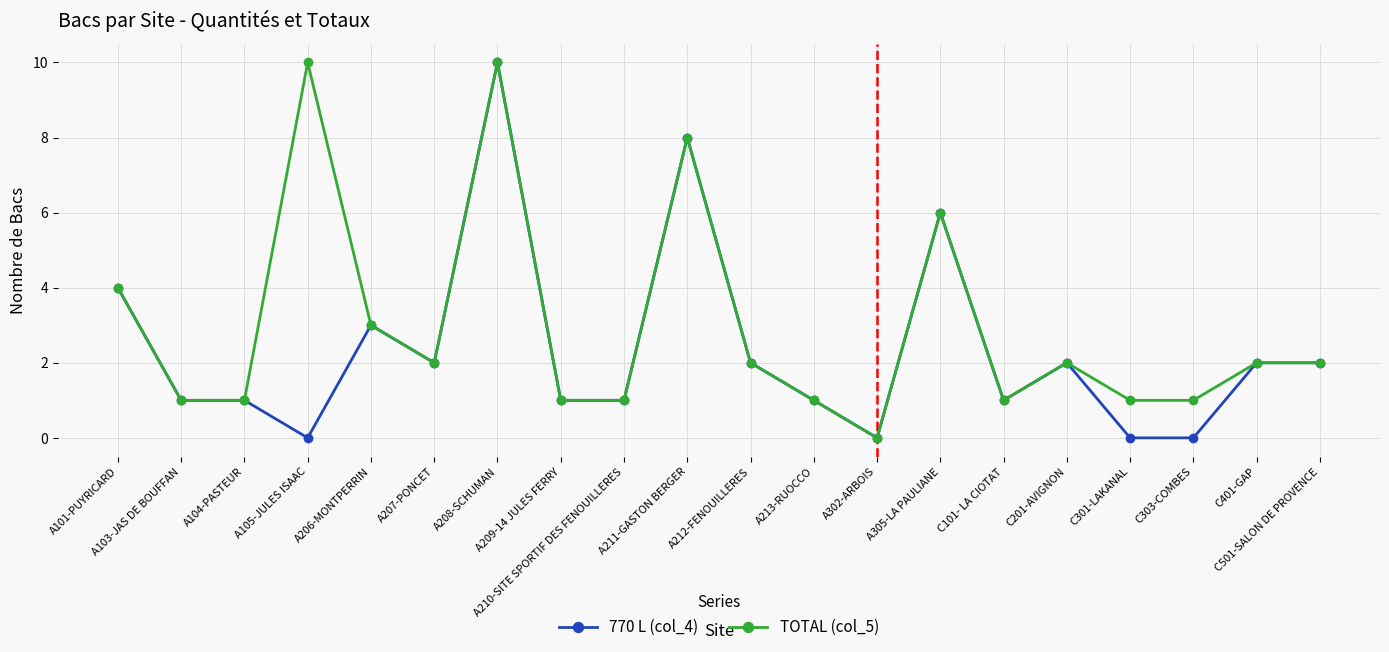

Rank the series by their average value, from highest to lowest.

TOTAL (col_5), 770 L (col_4)